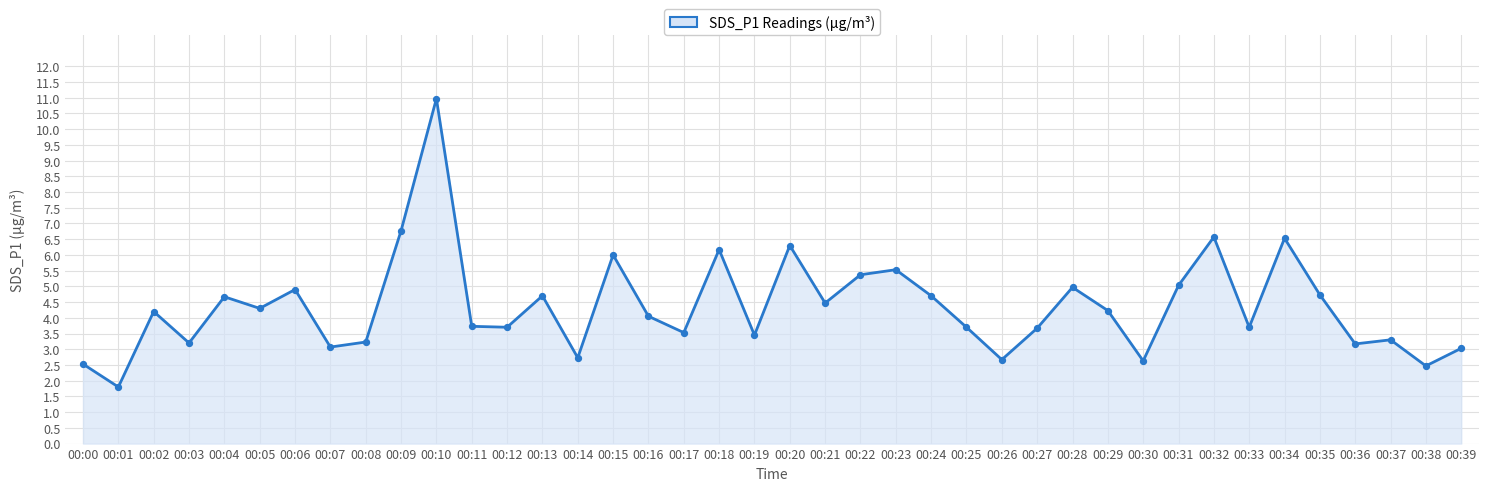

What is the ratio of the value at 00:32 to the value at 00:33?

1.8